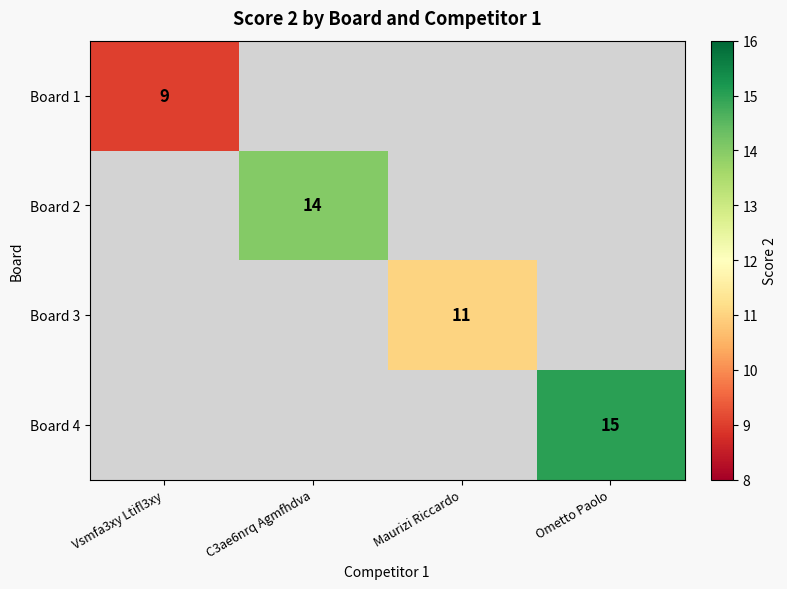

True or false: Board 4 has a value of 15 at Ometto Paolo.

True